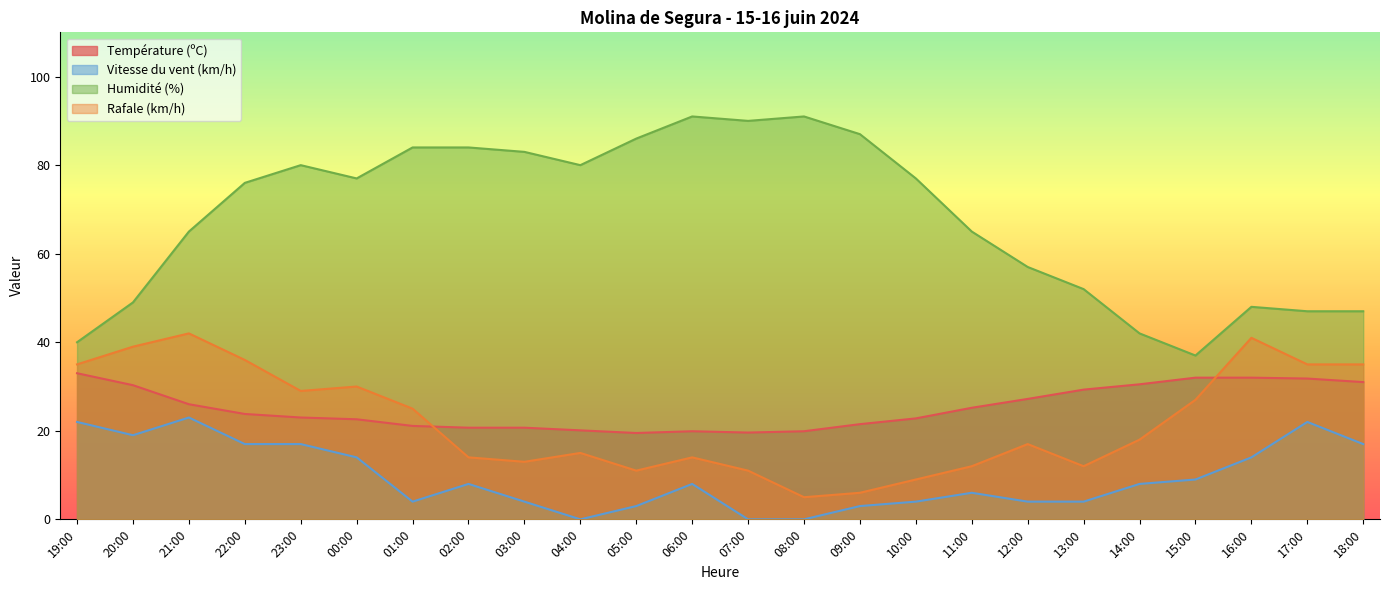

Where is the first local minimum for Température (ºC)?

05:00